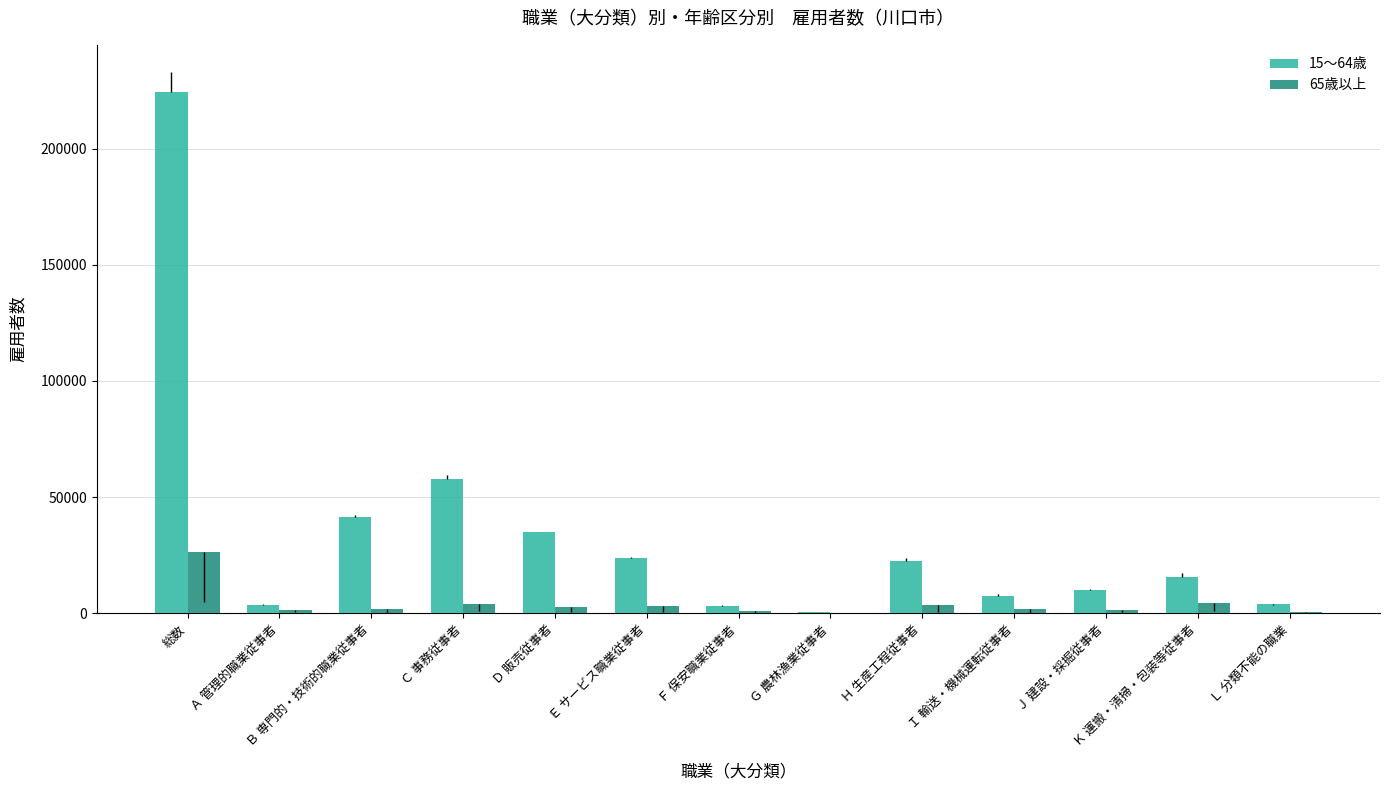

Which category has the lowest value in the 15～64歳 series?

Ｇ 農林漁業従事者